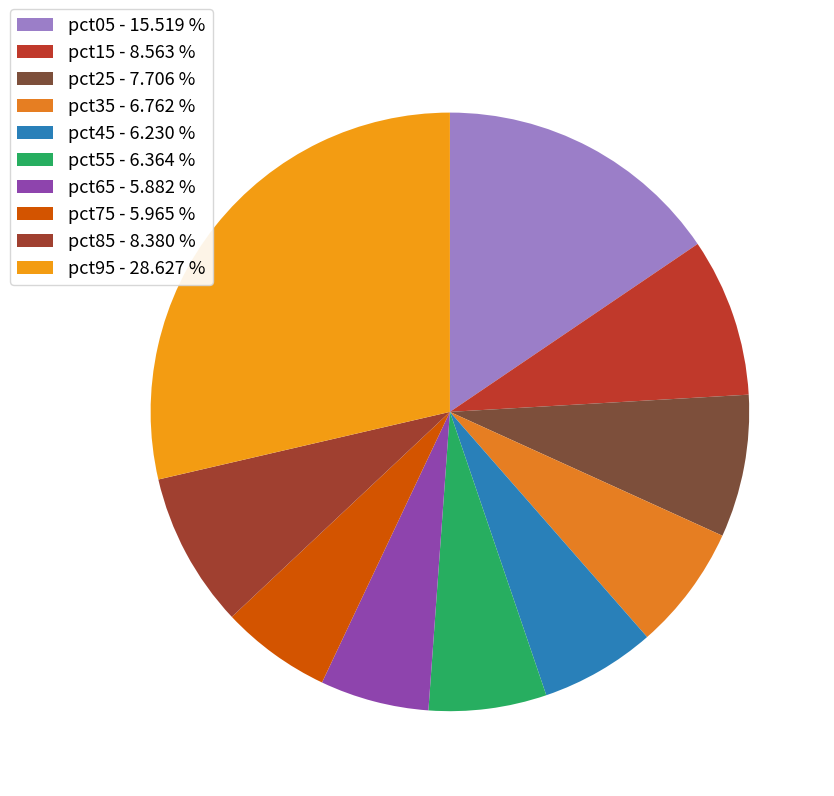

Is pct75 the majority of the pie?

No